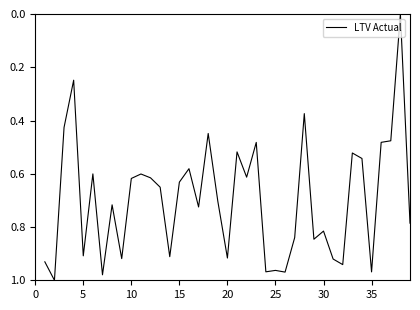

The value at 10 is 0.9. True or false?

False